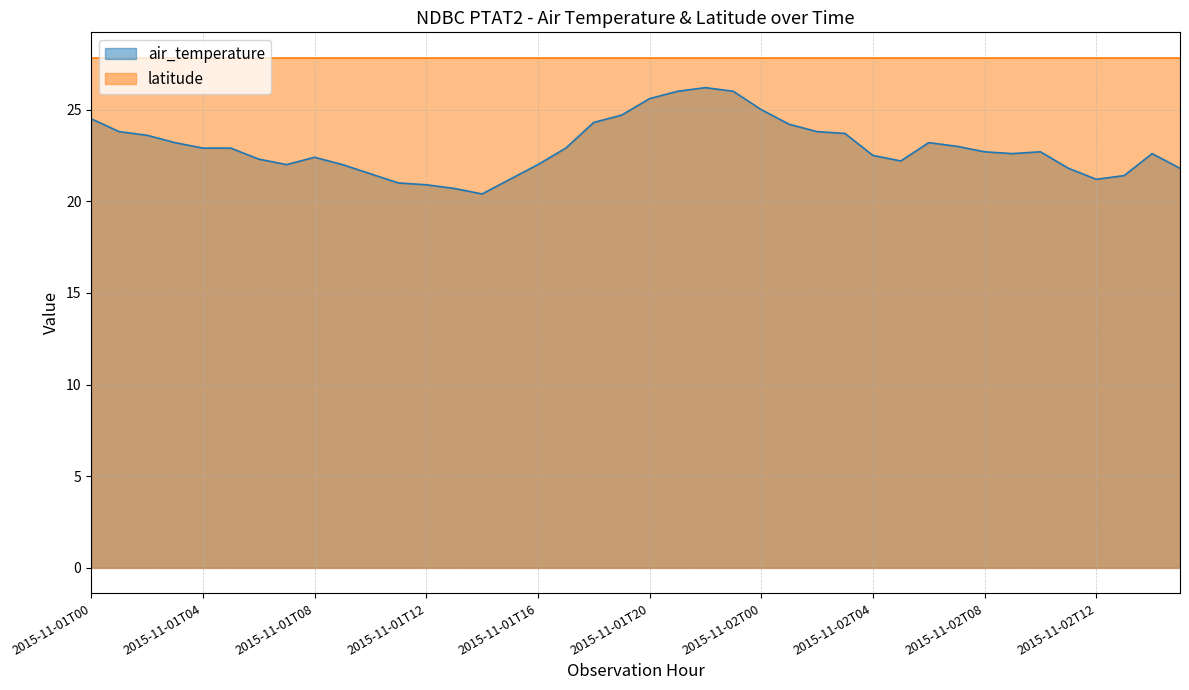

True or false: the data has more than 0 interior local peaks.

True